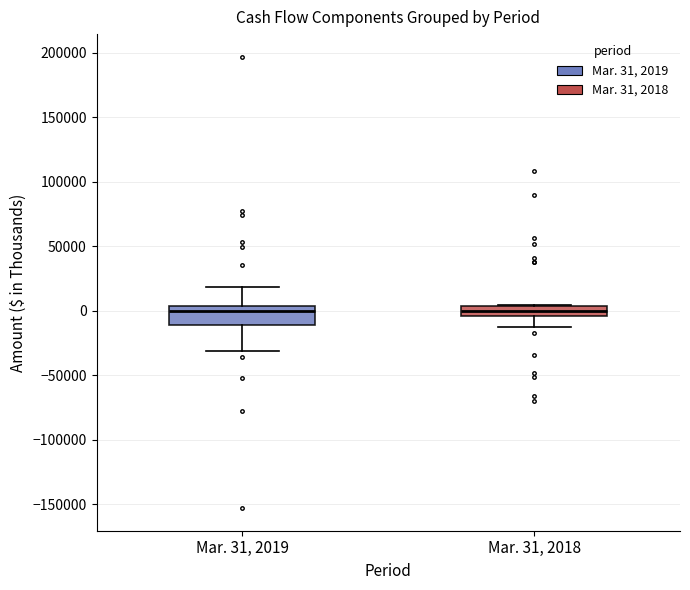

Which box is the tallest, from its lower edge to its upper edge?

Mar. 31, 2019